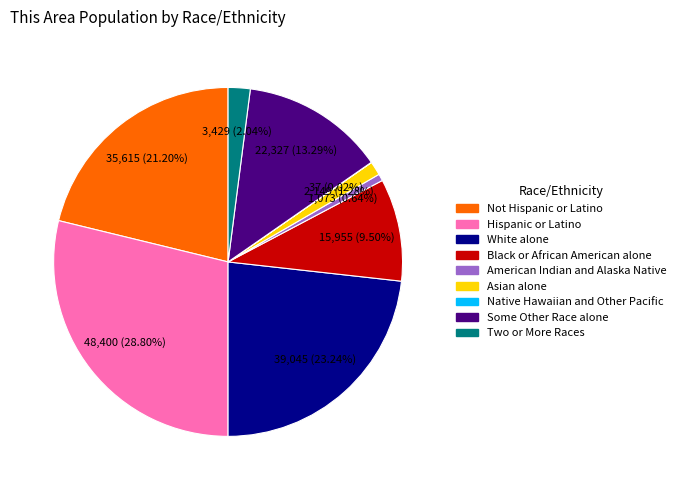

To the nearest percent, what is the average slice percentage?

11%